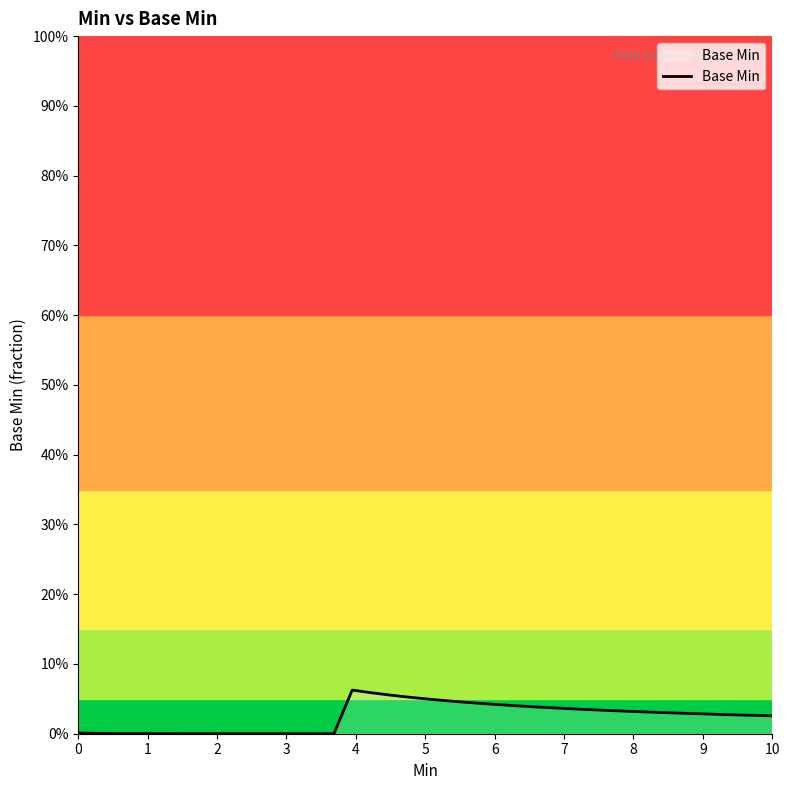

Is this an area chart (filled region under the line)?

Yes